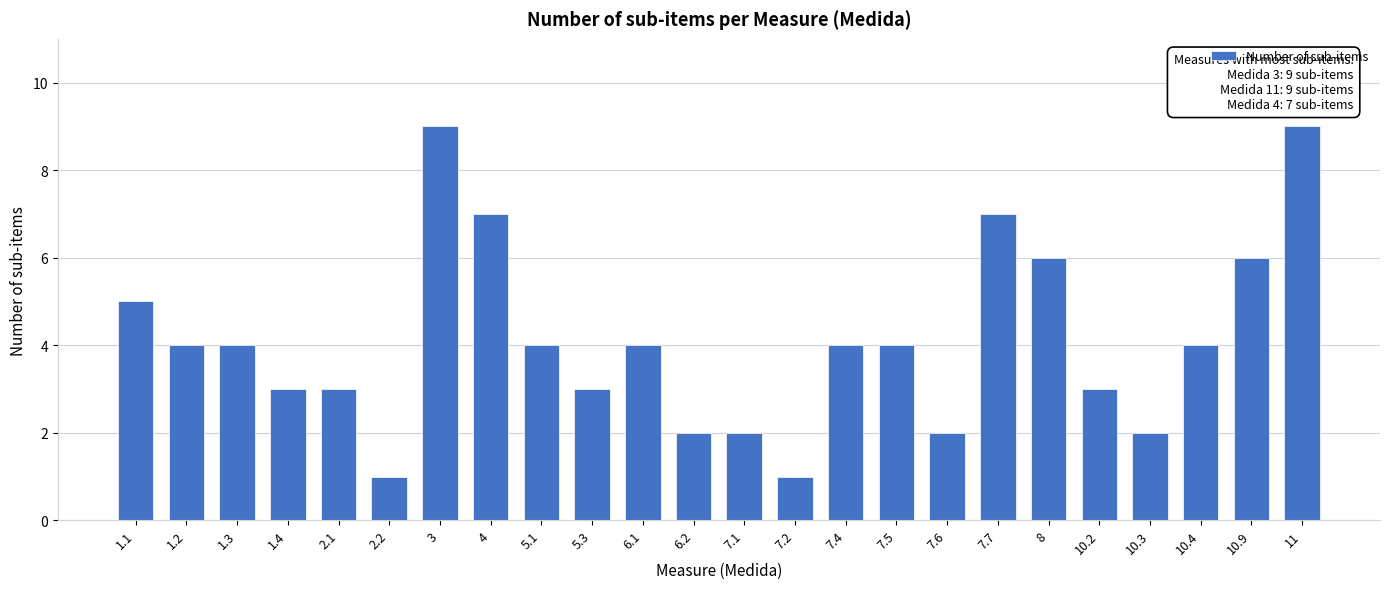

Reading right to left, list all the values displayed in this chart.

9	6	4	2	3	6	7	2	4	4	1	2	2	4	3	4	7	9	1	3	3	4	4	5